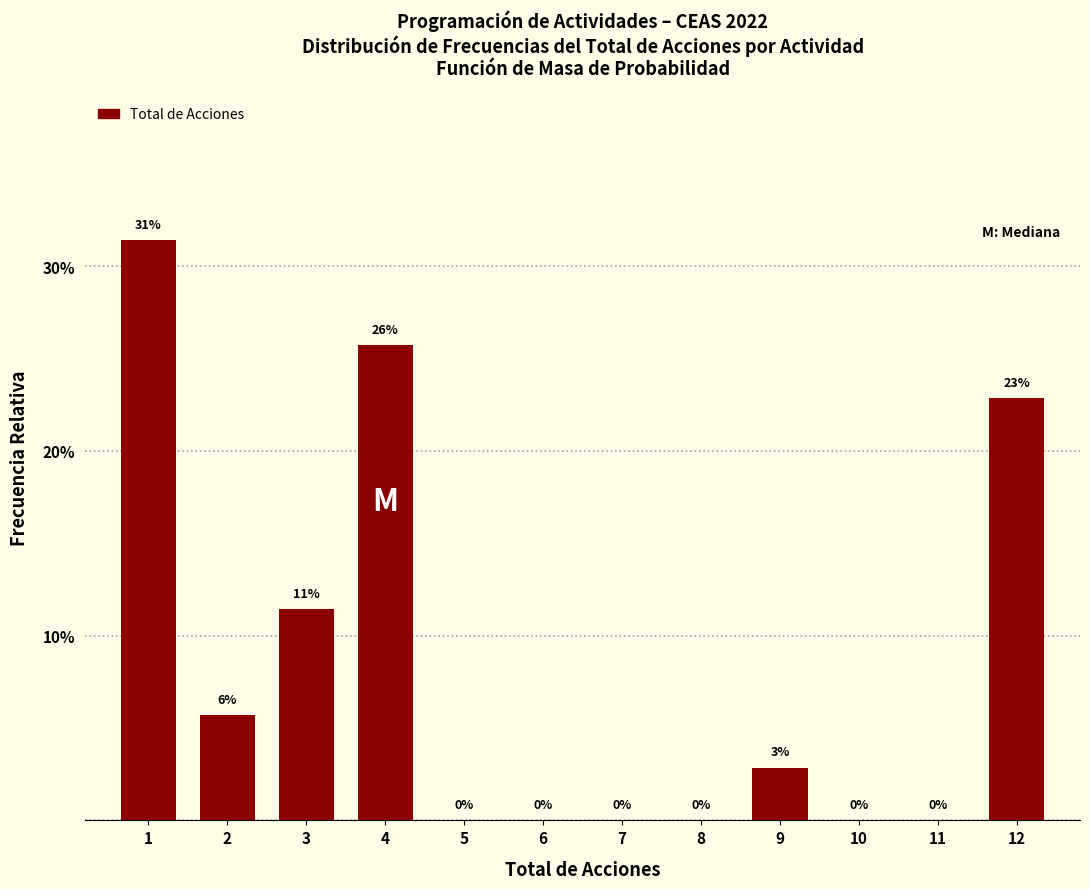

What value does the data have at 4?

25.7